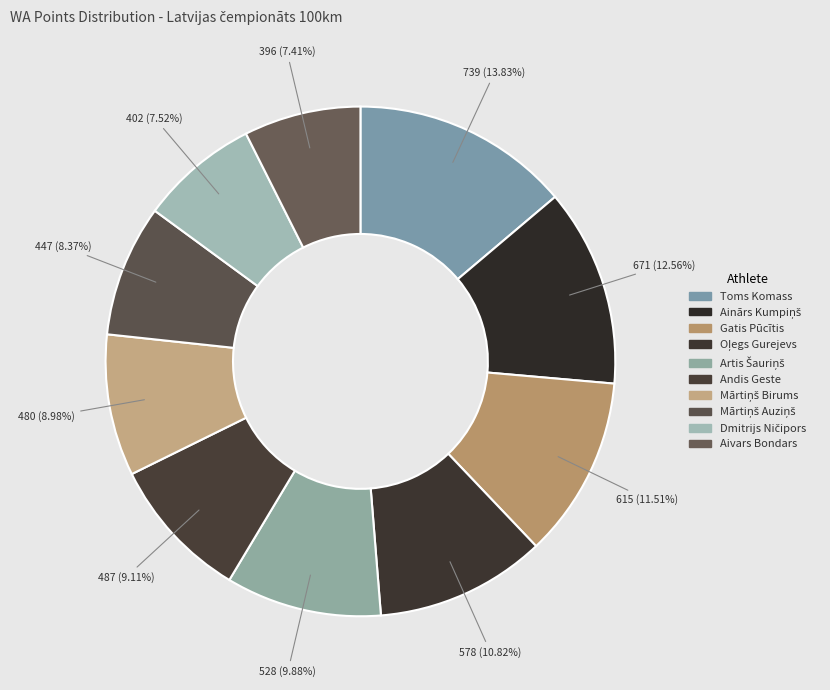

Which has a higher value, Mārtiņš Auziņš or Gatis Pūcītis?

Gatis Pūcītis